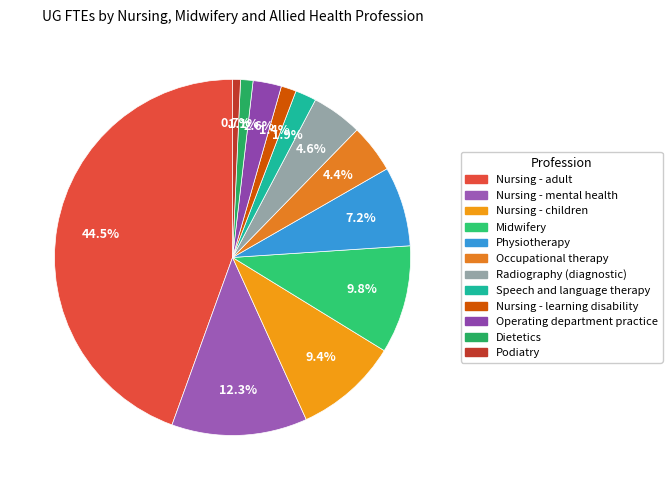

Is there a majority slice in this chart?

No